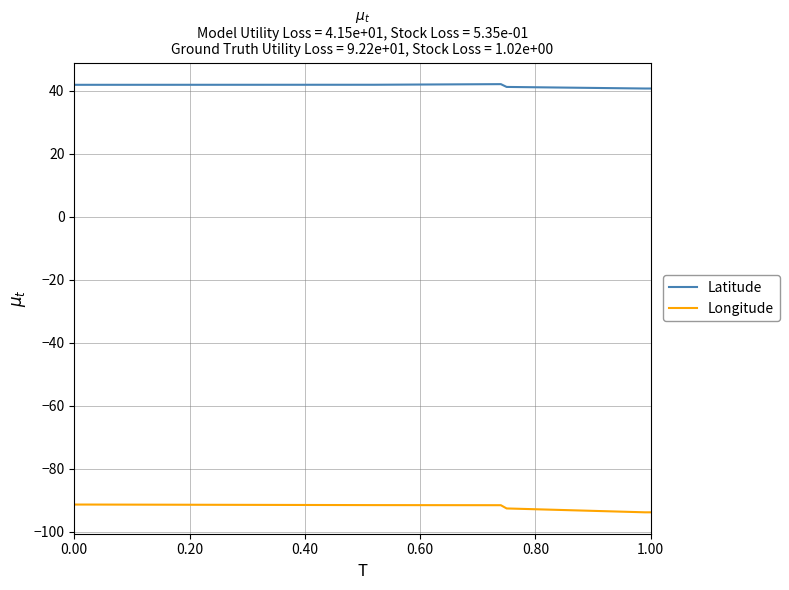

Which series has the largest total across all categories?

Latitude